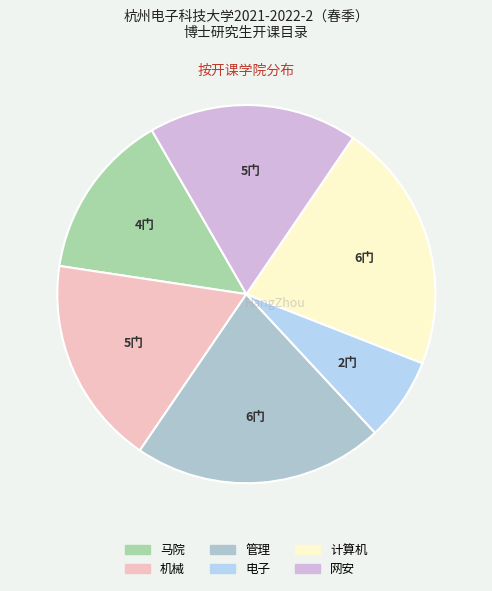

Which slice is the smallest?

电子